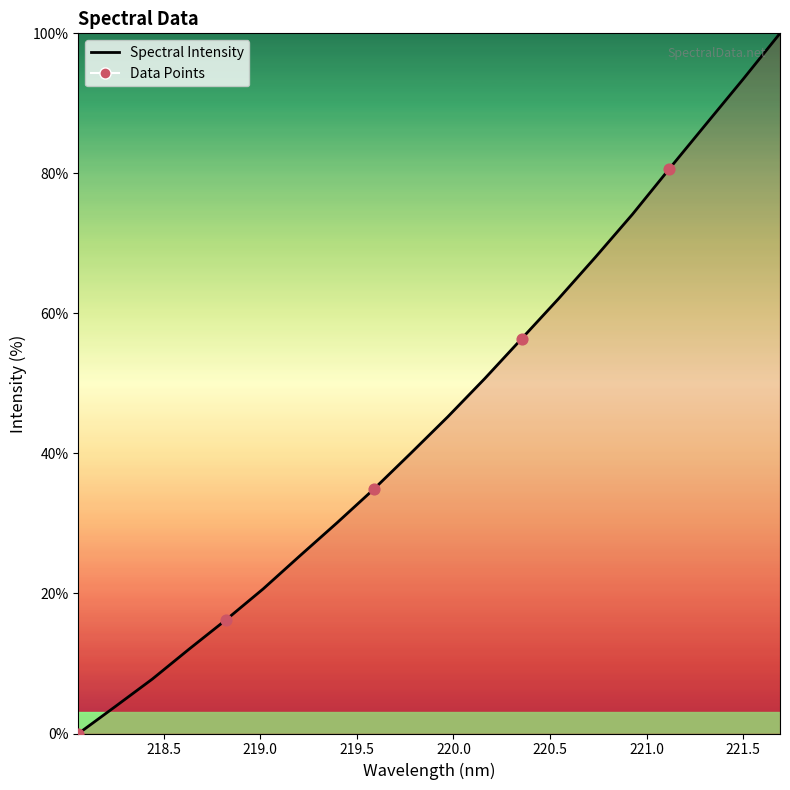

What is the difference between the maximum and minimum values?

100.0